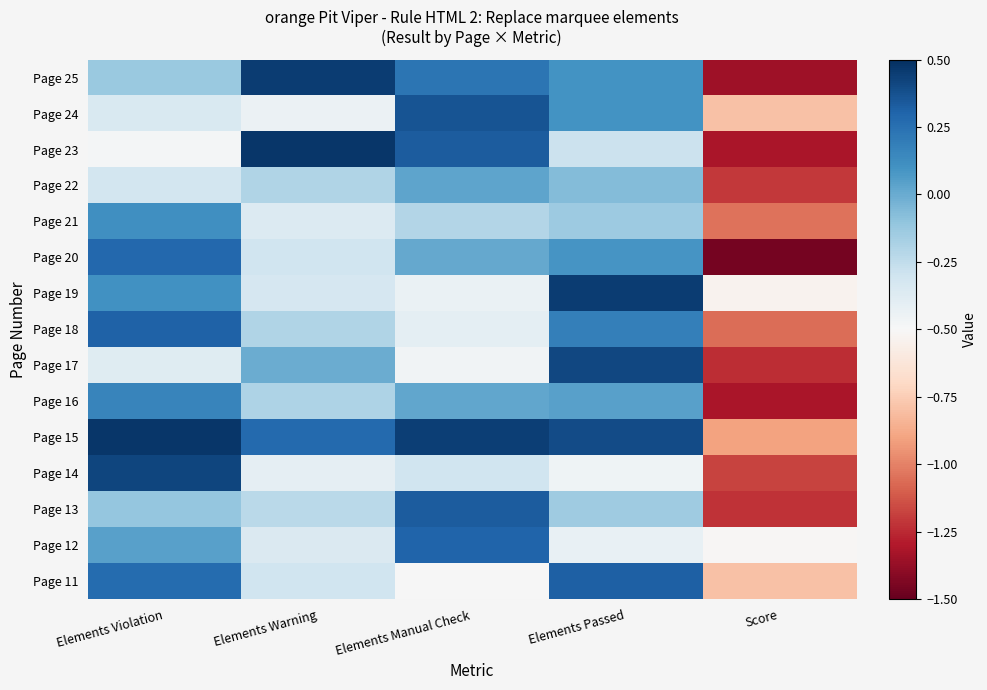

Reading right to left, extract all data points from this chart.

Page 25: Score=-1.3	Elements Passed=0.1	Elements Manual Check=0.2	Elements Warning=0.5	Elements Violation=-0.1
Page 24: Score=-0.8	Elements Passed=0.1	Elements Manual Check=0.4	Elements Warning=-0.4	Elements Violation=-0.3
Page 23: Score=-1.3	Elements Passed=-0.3	Elements Manual Check=0.3	Elements Warning=0.5	Elements Violation=-0.5
Page 22: Score=-1.2	Elements Passed=-0.1	Elements Manual Check=0.0	Elements Warning=-0.2	Elements Violation=-0.3
Page 21: Score=-1.0	Elements Passed=-0.1	Elements Manual Check=-0.2	Elements Warning=-0.4	Elements Violation=0.1
Page 20: Score=-1.5	Elements Passed=0.1	Elements Manual Check=0.0	Elements Warning=-0.3	Elements Violation=0.3
Page 19: Score=-0.5	Elements Passed=0.4	Elements Manual Check=-0.4	Elements Warning=-0.3	Elements Violation=0.1
Page 18: Score=-1.1	Elements Passed=0.2	Elements Manual Check=-0.4	Elements Warning=-0.2	Elements Violation=0.3
Page 17: Score=-1.2	Elements Passed=0.4	Elements Manual Check=-0.5	Elements Warning=-0.0	Elements Violation=-0.4
Page 16: Score=-1.3	Elements Passed=0.0	Elements Manual Check=0.0	Elements Warning=-0.2	Elements Violation=0.2
Page 15: Score=-0.9	Elements Passed=0.4	Elements Manual Check=0.4	Elements Warning=0.3	Elements Violation=0.5
Page 14: Score=-1.2	Elements Passed=-0.5	Elements Manual Check=-0.3	Elements Warning=-0.4	Elements Violation=0.4
Page 13: Score=-1.2	Elements Passed=-0.1	Elements Manual Check=0.3	Elements Warning=-0.2	Elements Violation=-0.1
Page 12: Score=-0.5	Elements Passed=-0.4	Elements Manual Check=0.3	Elements Warning=-0.4	Elements Violation=0.0
Page 11: Score=-0.8	Elements Passed=0.3	Elements Manual Check=-0.5	Elements Warning=-0.3	Elements Violation=0.3